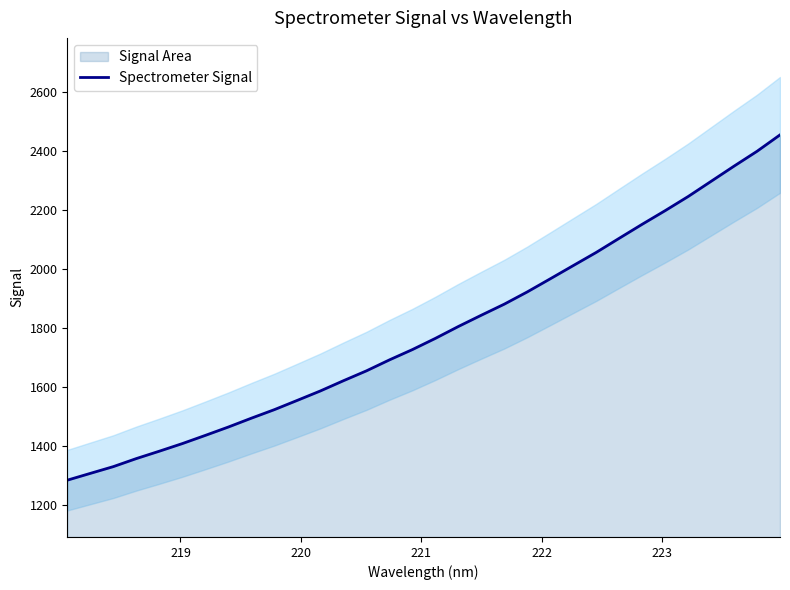

Reading right to left, list all the values displayed in this chart.

2453.6	2398.1	2347.8	2296.3	2244.7	2196.9	2150.7	2103.2	2055.3	2010.7	1965.9	1921.5	1880.0	1842.5	1804.2	1763.9	1725.9	1690.9	1653.8	1620.3	1585.8	1553.9	1522.4	1493.4	1463.5	1435.1	1407.3	1381.5	1356.5	1329.2	1306.3	1283.3